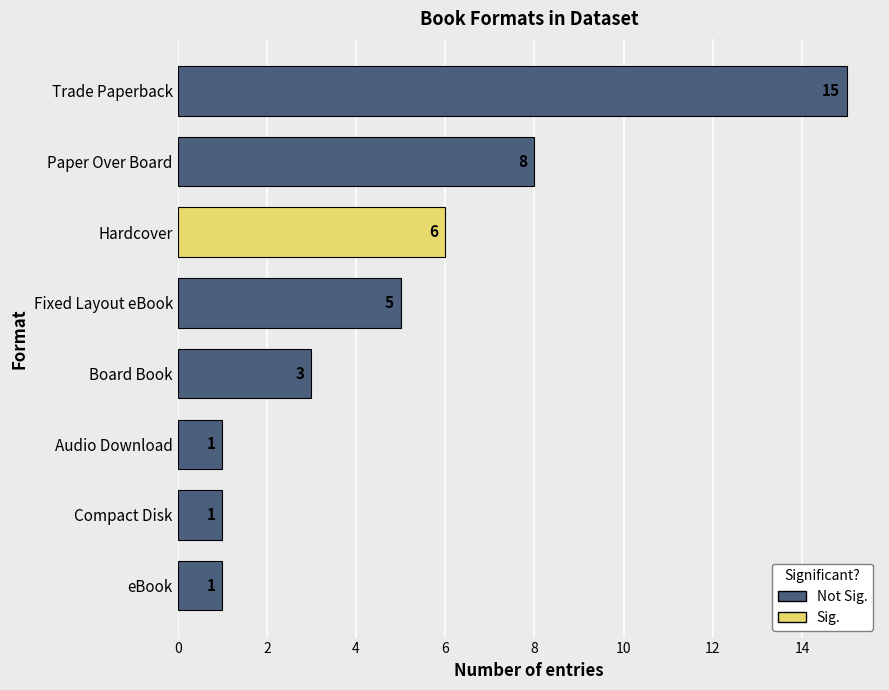

What is the change in value from Hardcover to Compact Disk?

-5